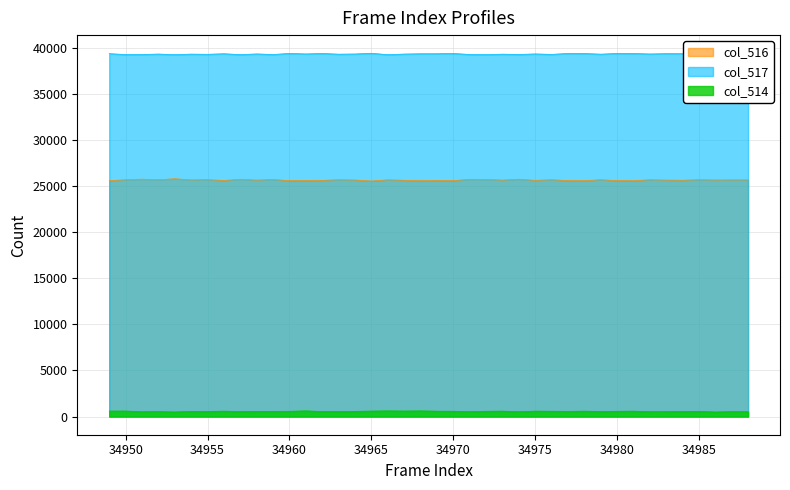

Rank the series by their average value, from lowest to highest.

col_514, col_516, col_517